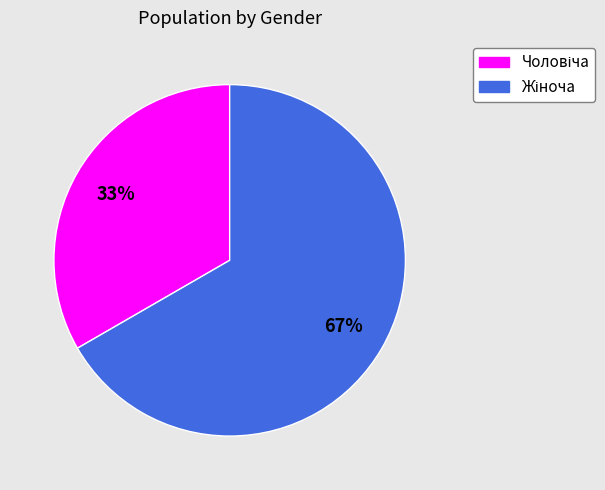

Is there any slice that represents more than half of the pie?

Yes